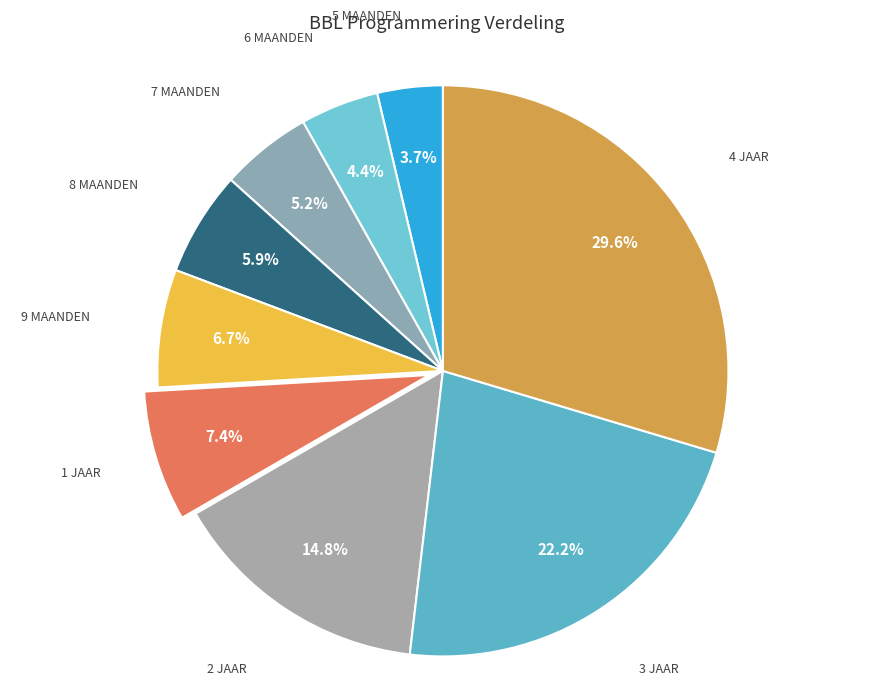

What is the largest slice in the pie chart?

4 jaar